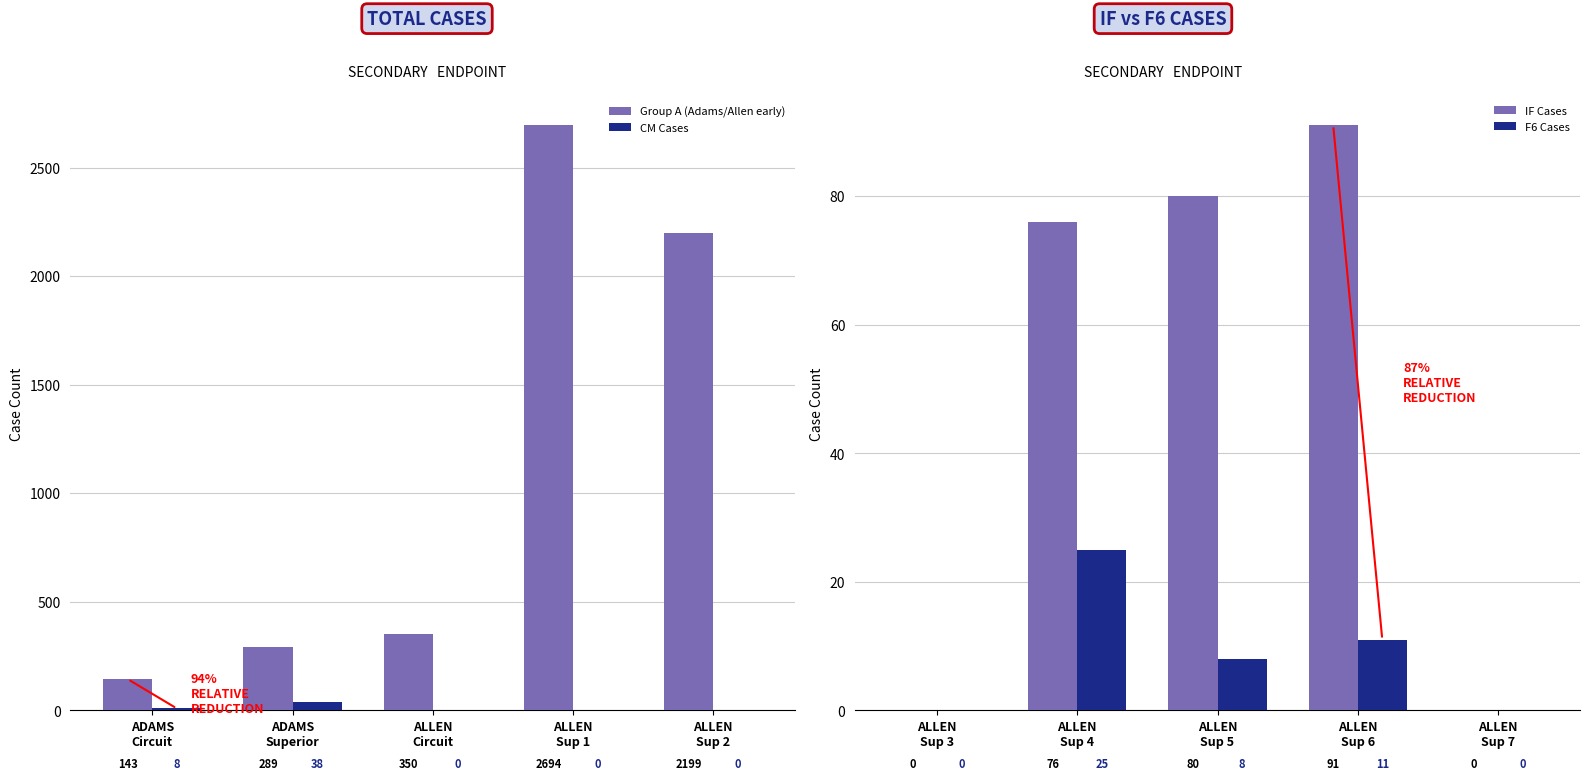

Between ALLEN
Sup 2 and ALLEN
Sup 1, which is larger?

ALLEN
Sup 1